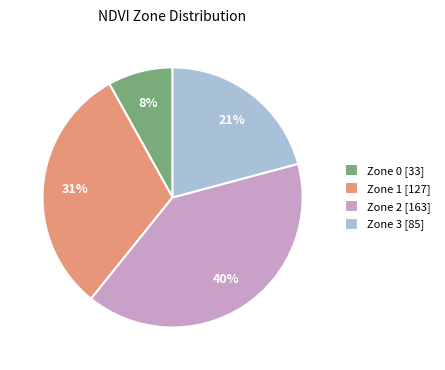

Is it true that Zone 3 is 21% of the pie?

True